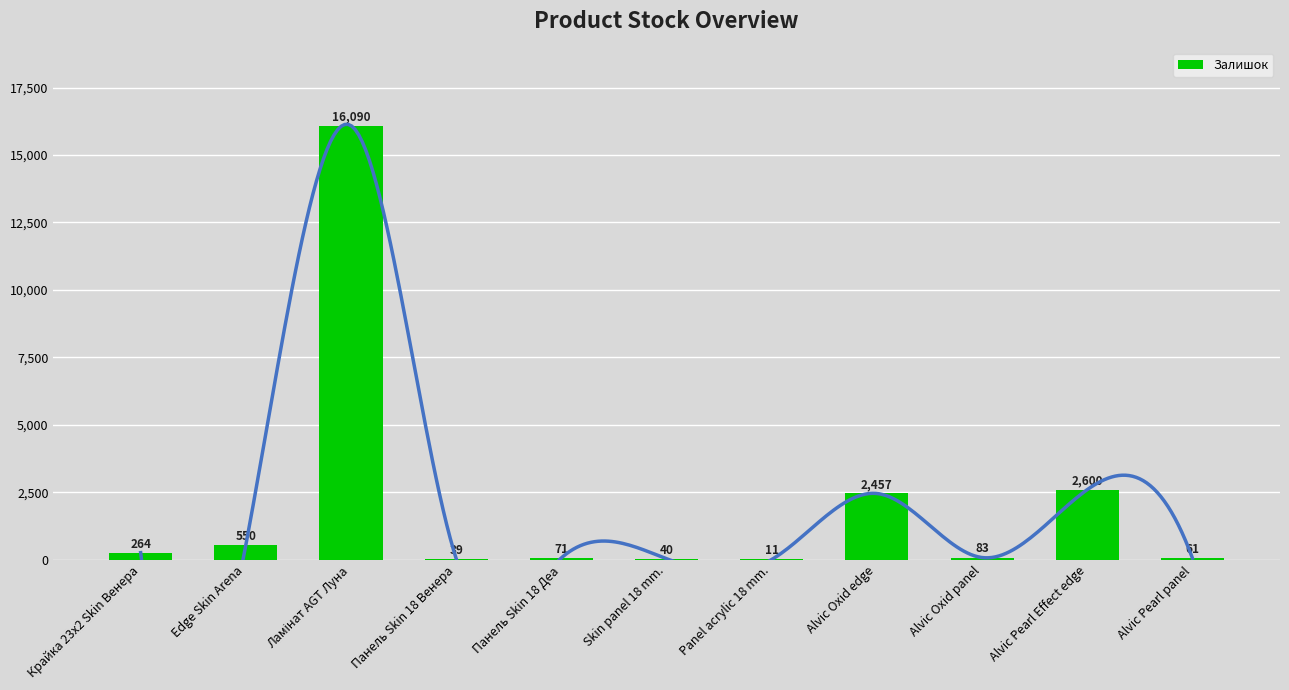

What is the difference between the values at Панель Skin 18 Венера and Alvic Pearl panel?

22